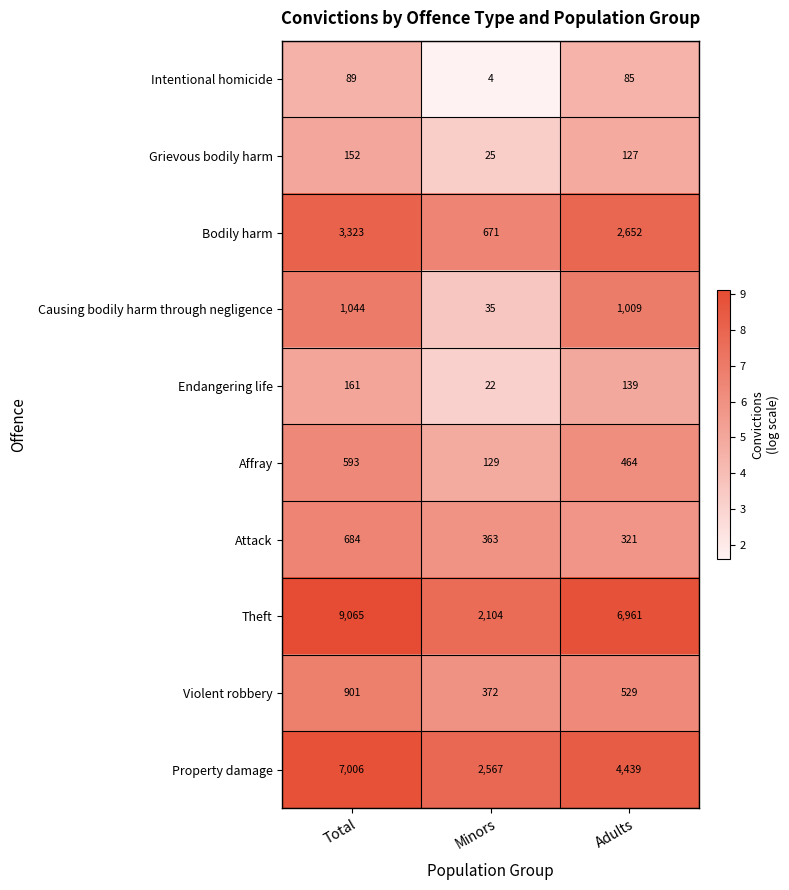

What is the maximum value shown in the chart?

9065